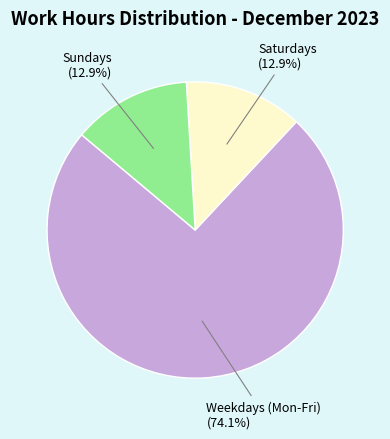

Does any single category account for the majority?

Yes